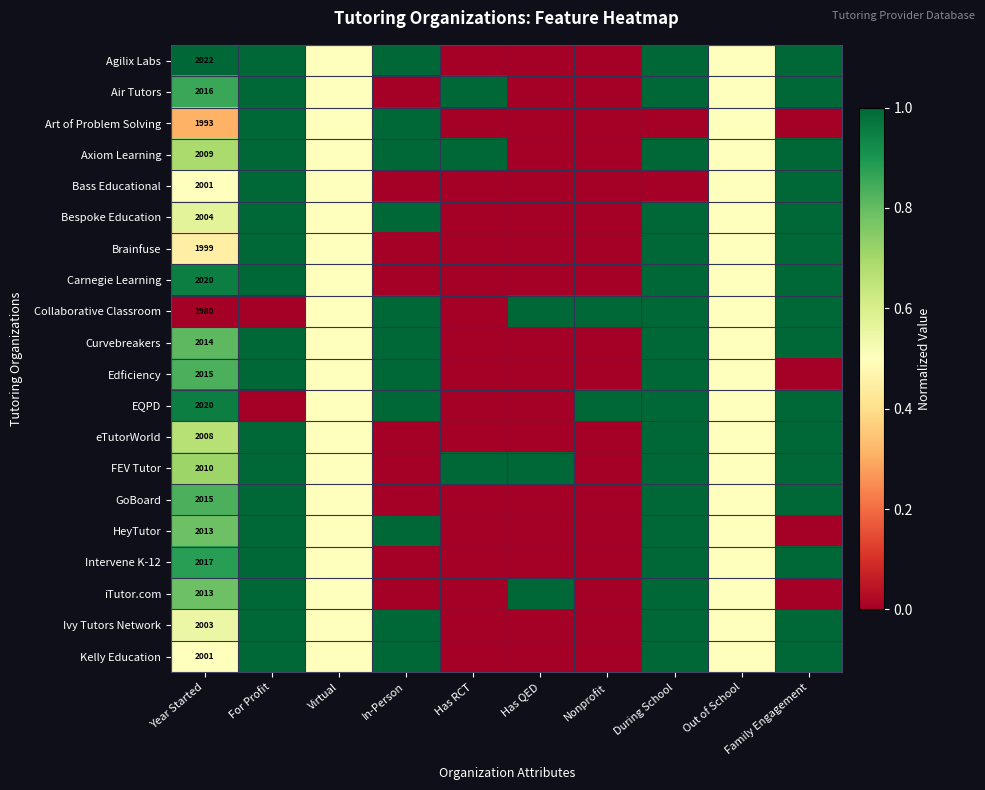

List the series in order of their peak value, highest first.

Agilix Labs, Air Tutors, Art of Problem Solving, Axiom Learning, Bass Educational, Bespoke Education, Brainfuse, Carnegie Learning, Collaborative Classroom, Curvebreakers, Edficiency, EQPD, eTutorWorld, FEV Tutor, GoBoard, HeyTutor, Intervene K-12, iTutor.com, Ivy Tutors Network, Kelly Education